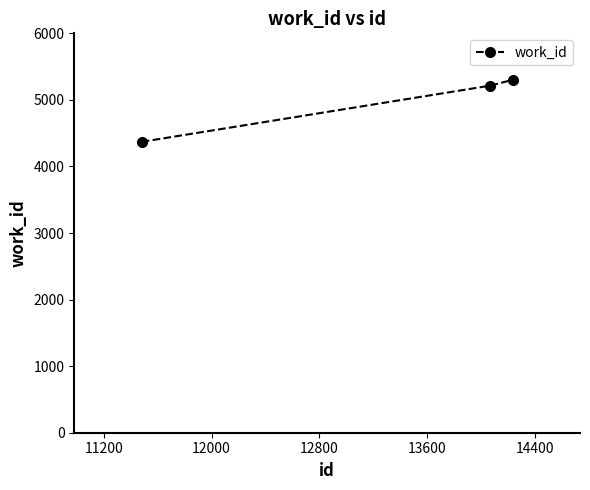

What is the value of the 1st point from the left?

4370